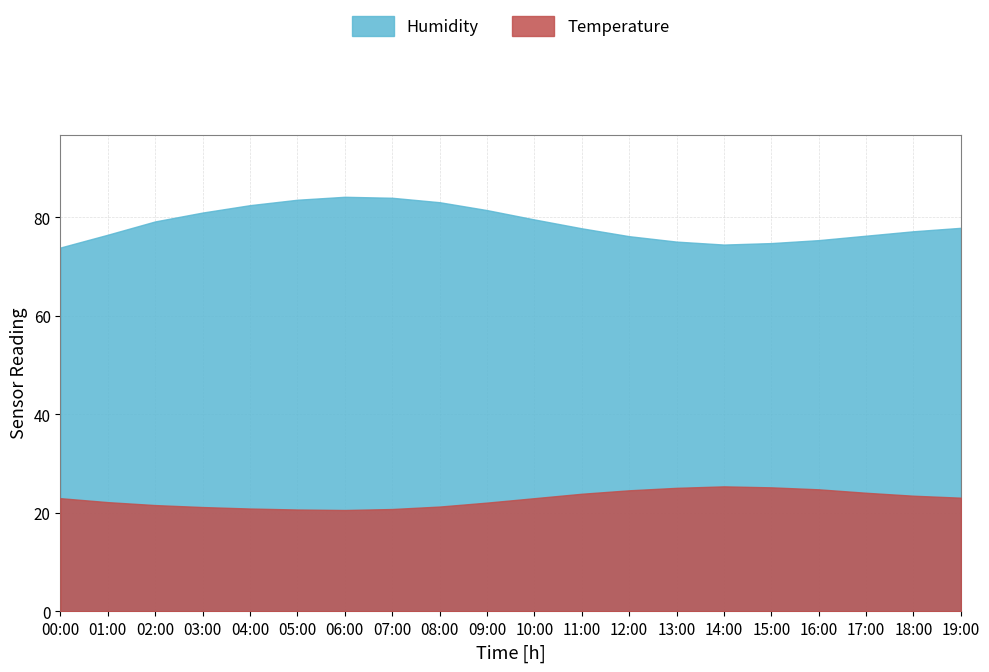

What is the smallest value displayed?

20.6